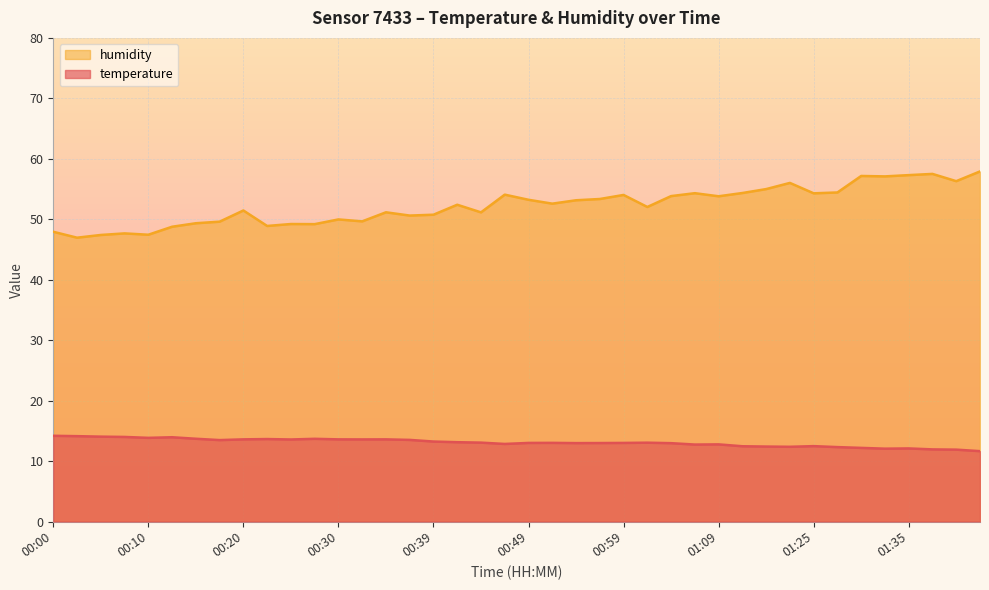

Which series changed the most between 00:25 and 00:34?

humidity